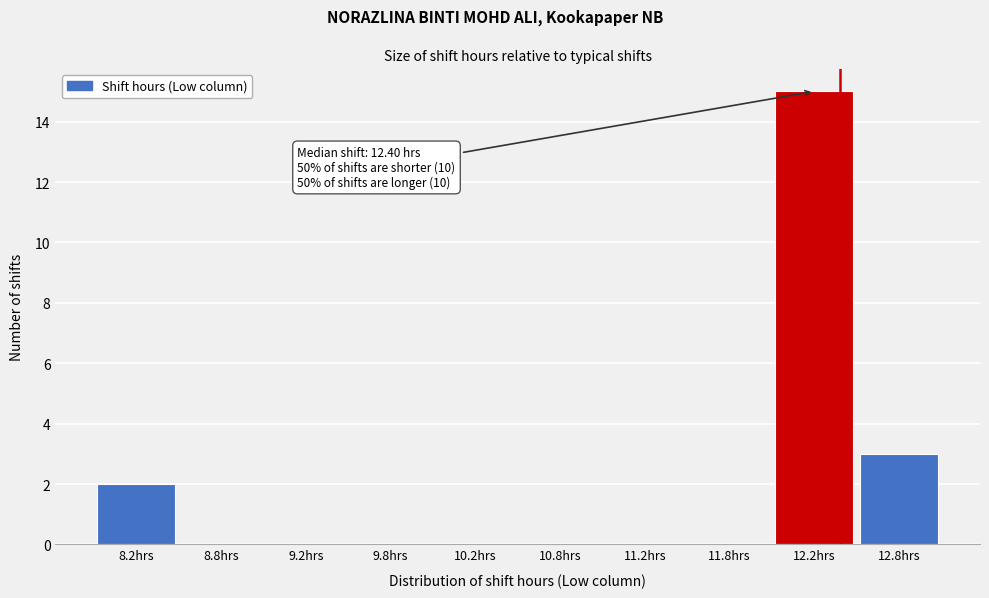

Which range on the x-axis has the tallest bar?

12.0 to 12.5